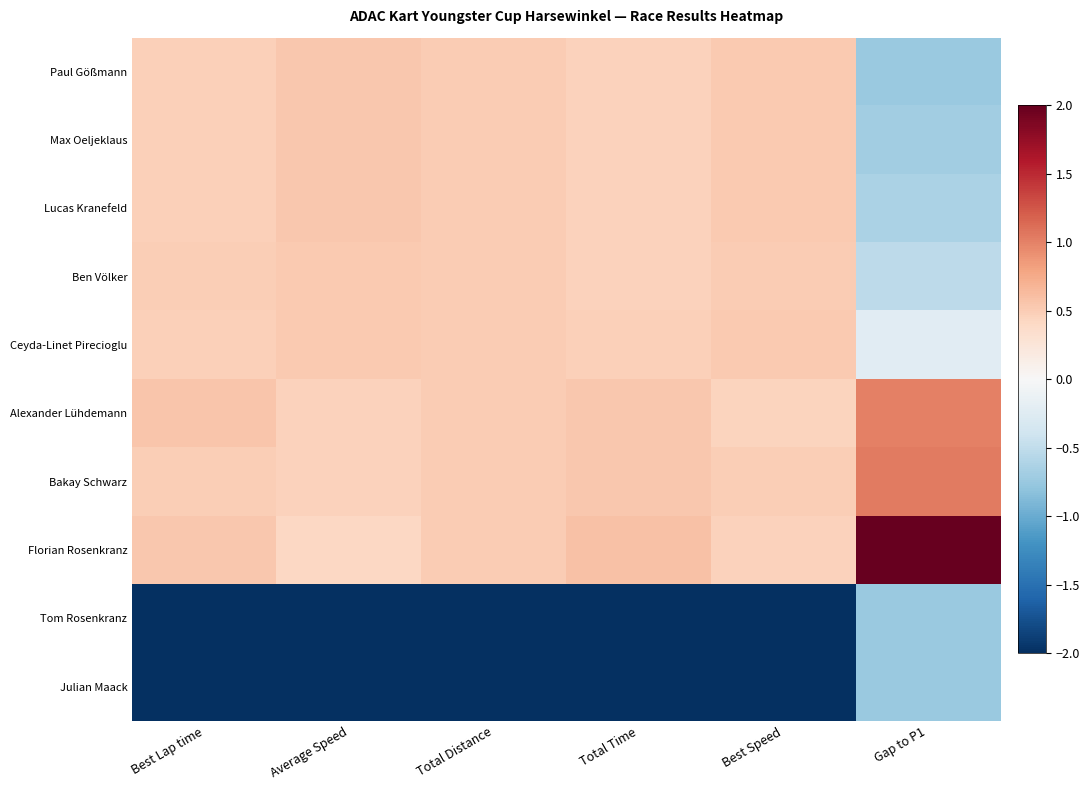

Which has a higher value, Best Lap time or Total Time?

Best Lap time